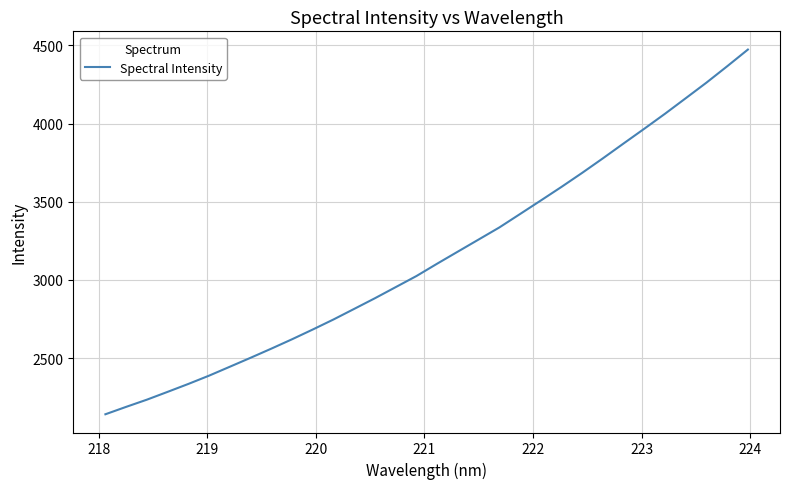

What is the average value?

3151.5